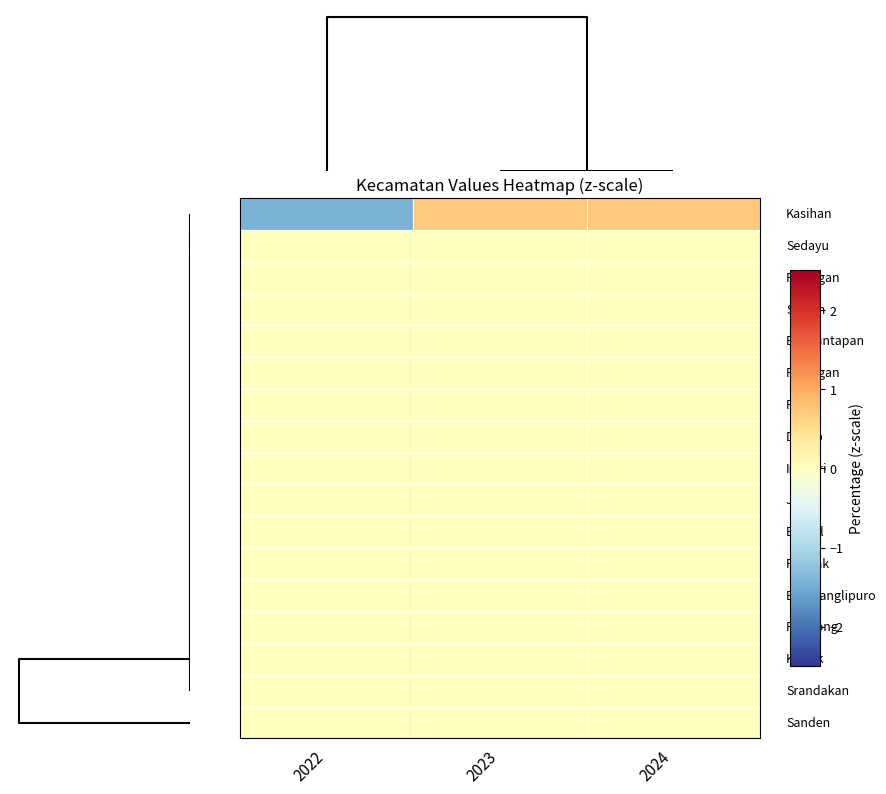

At how many categories does at least one series exceed -1?

3